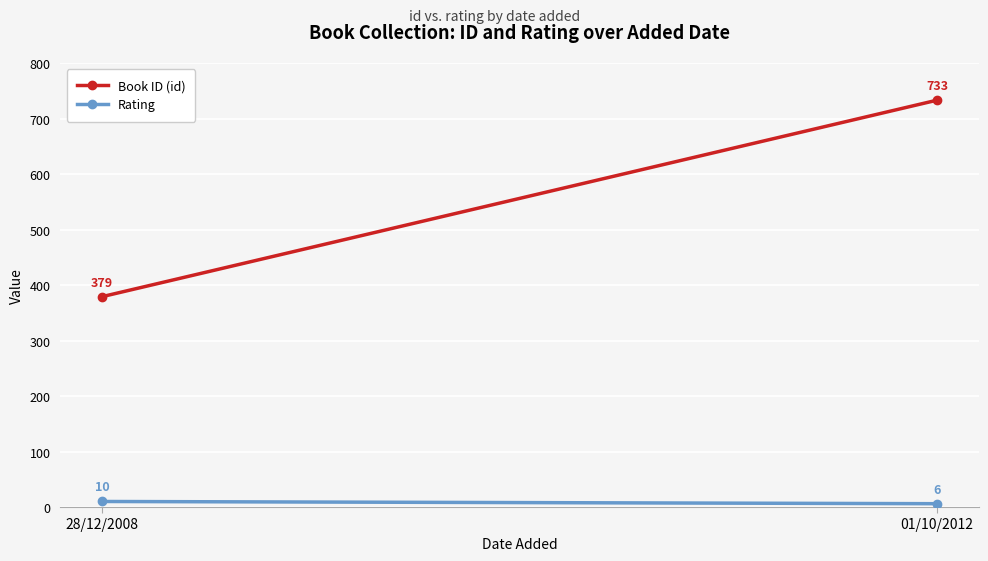

Is the value of Book ID (id) at 01/10/2012 greater than the value of Rating at 01/10/2012?

Yes